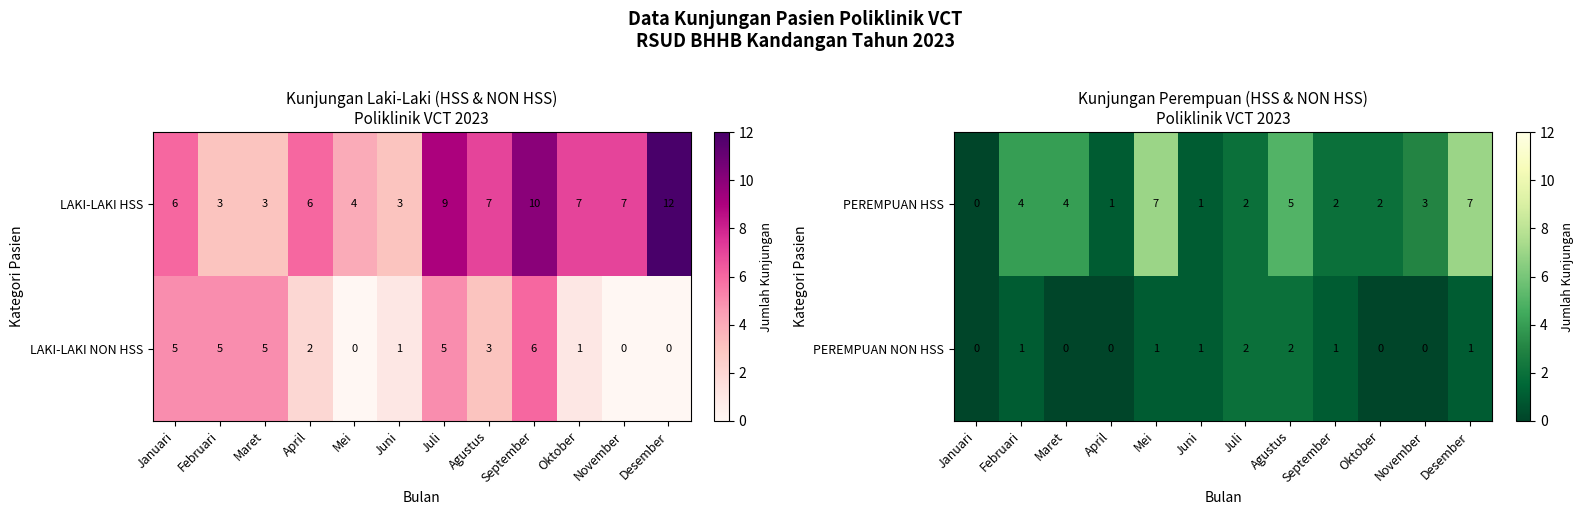

At how many categories does at least one series exceed 5?

2